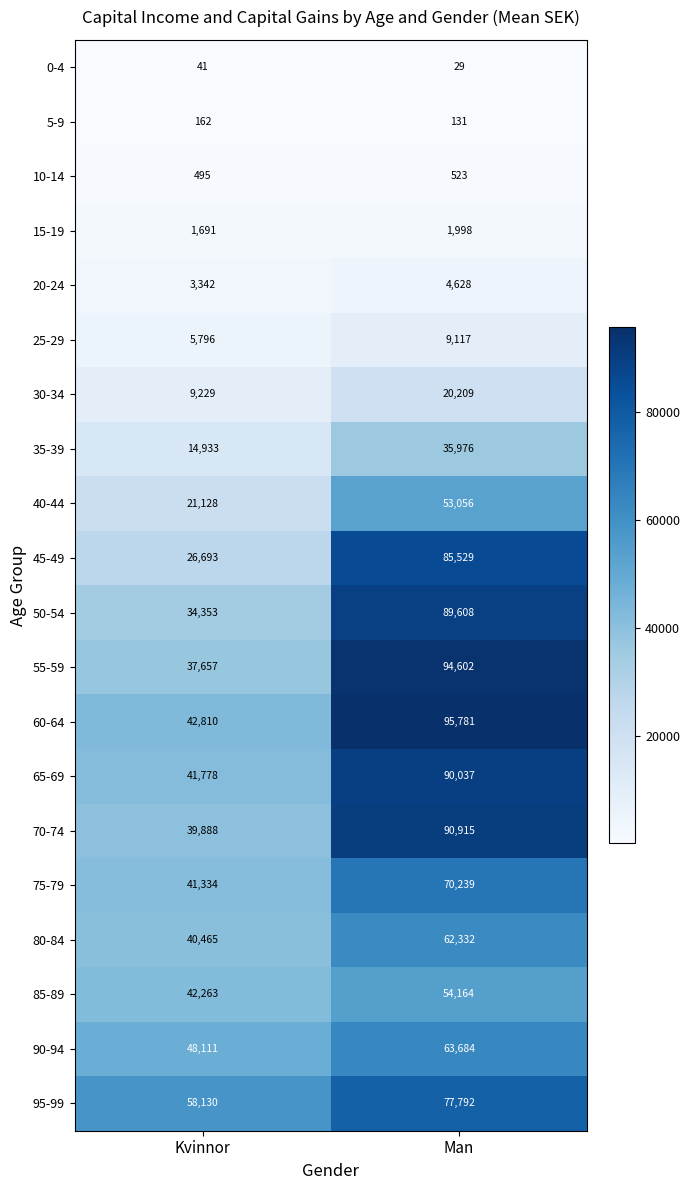

Which label corresponds to the largest value in the chart?

Man